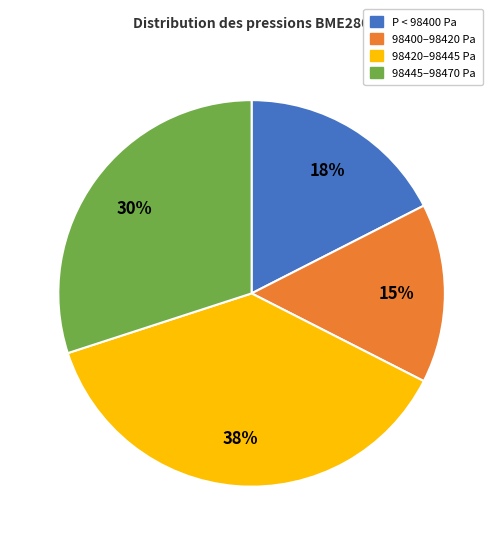

To the nearest percent, what is the average slice percentage?

25%